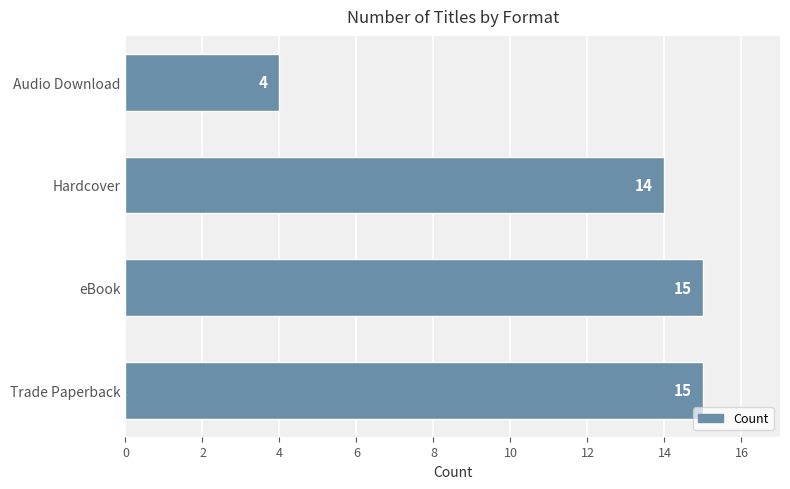

Are the bars horizontal?

Yes